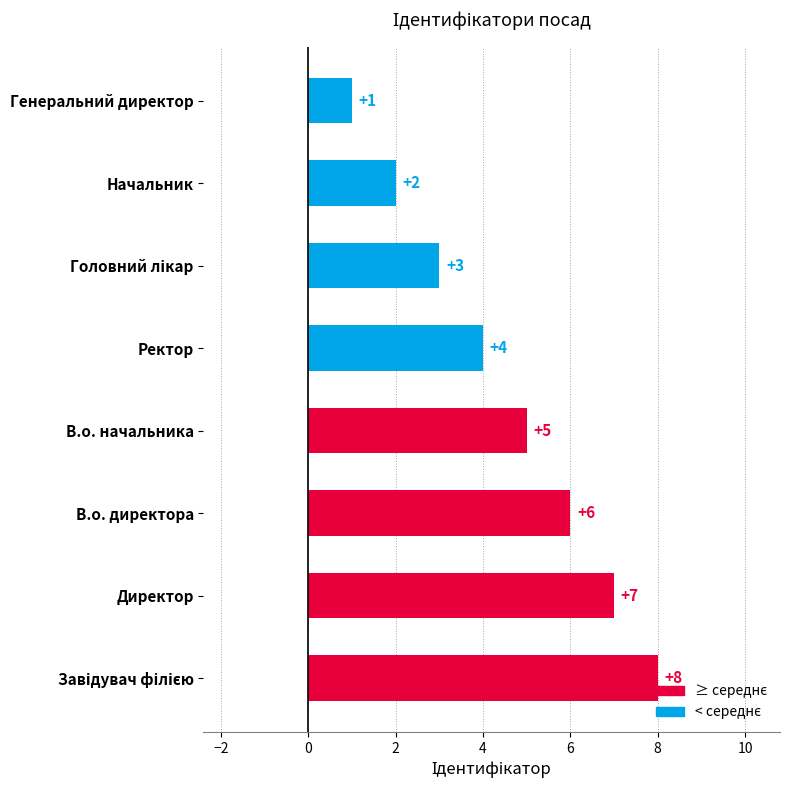

What is the sum of the values at В.о. начальника and Генеральний директор?

6